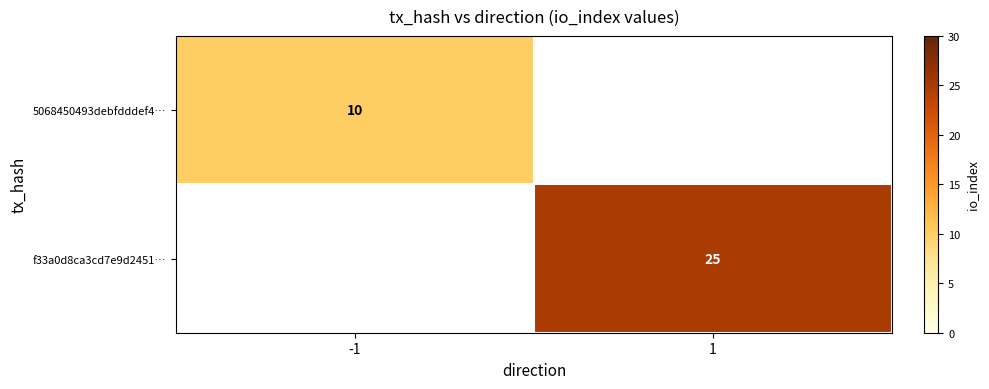

The f33a0d8ca3cd7e9d2451… series shows 6 at 1. True or false?

False